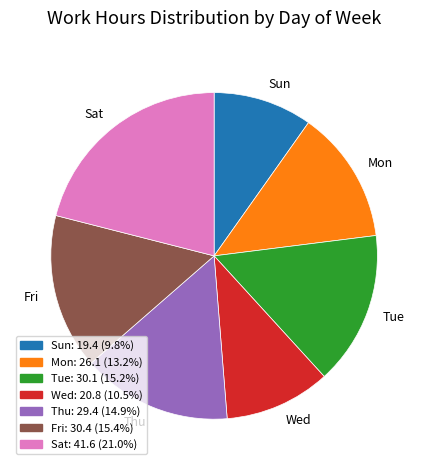

Is the sum of Sat and Wed greater than half?

No